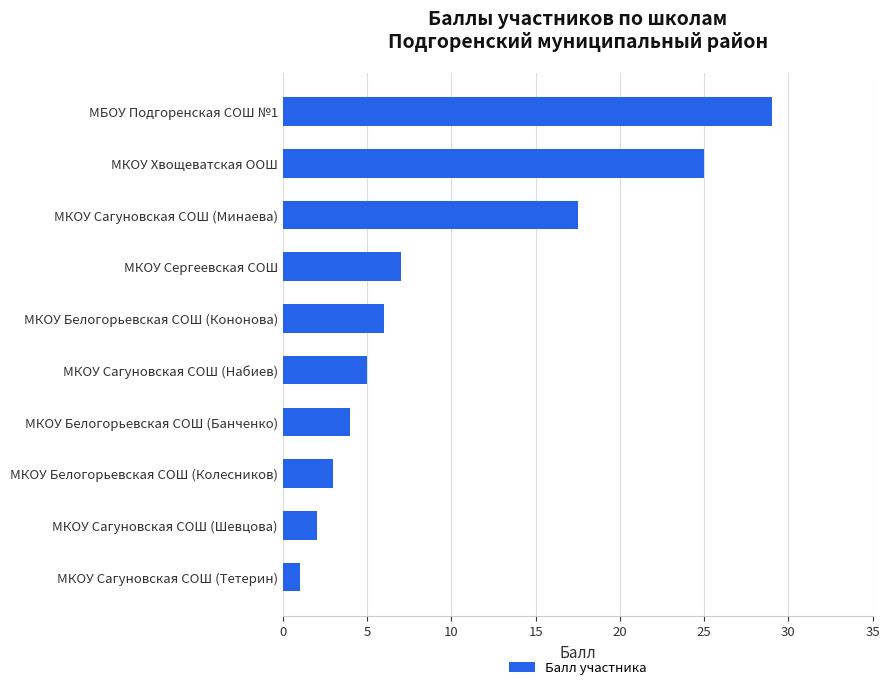

Which label corresponds to the largest value in the chart?

МБОУ Подгоренская СОШ №1